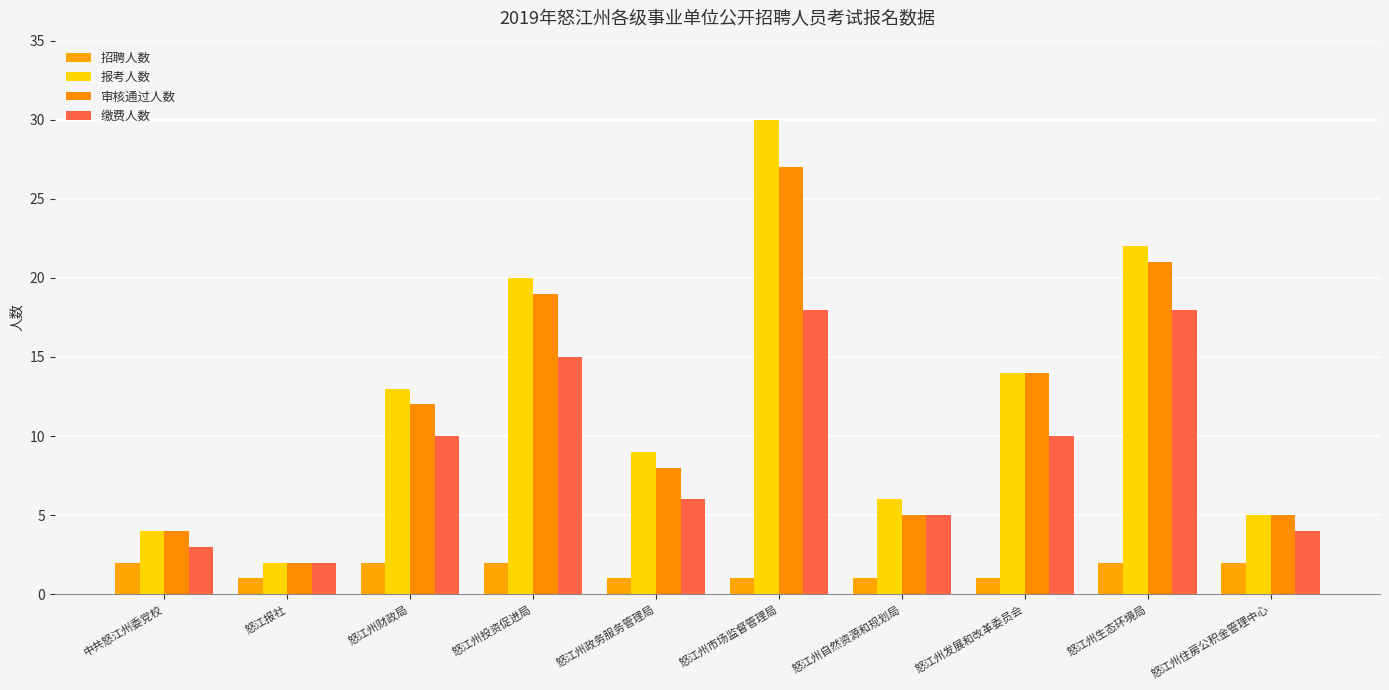

What is the maximum value for 缴费人数?

18